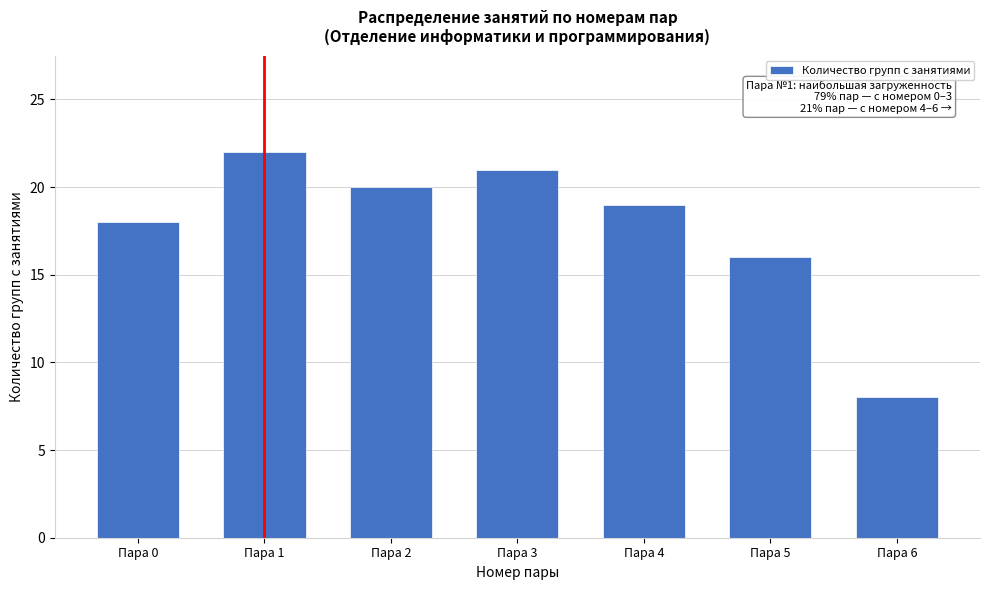

Reading left to right, transcribe all the data shown in this chart.

Пара 0=18	Пара 1=22	Пара 2=20	Пара 3=21	Пара 4=19	Пара 5=16	Пара 6=8